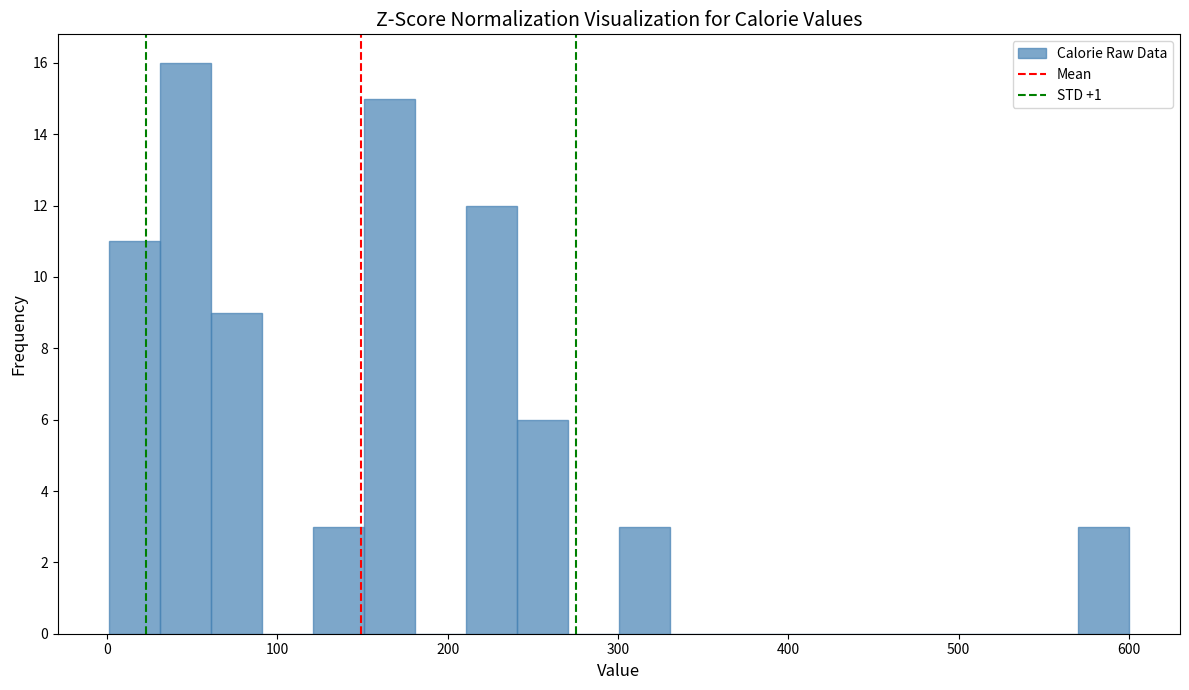

Read against the x-axis, roughly where is the centre of the tallest bar?

50